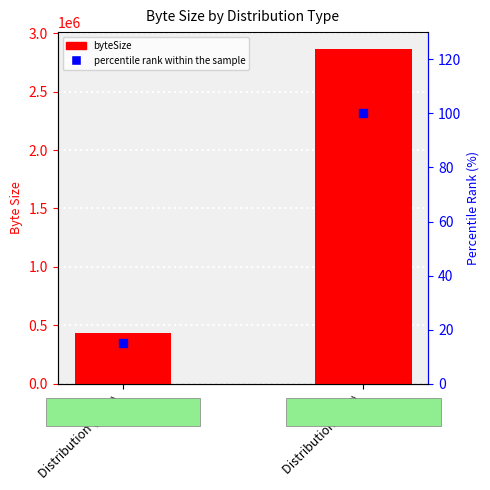

At which category is the sum across all series the highest?

Distribution (PDF)